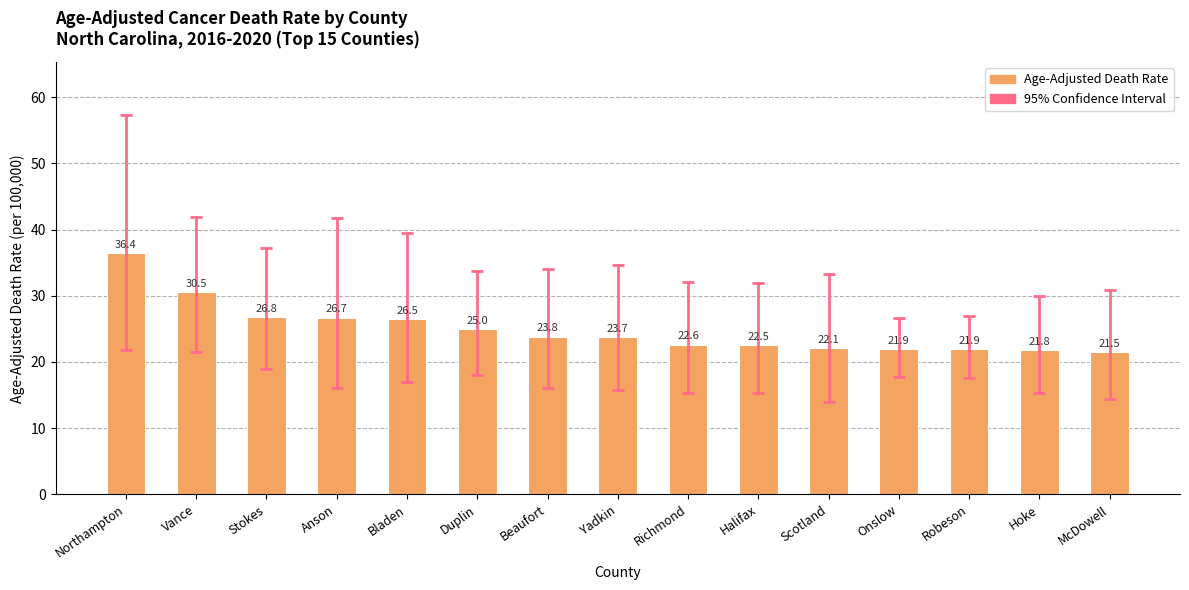

Which label corresponds to the largest value in the chart?

Northampton